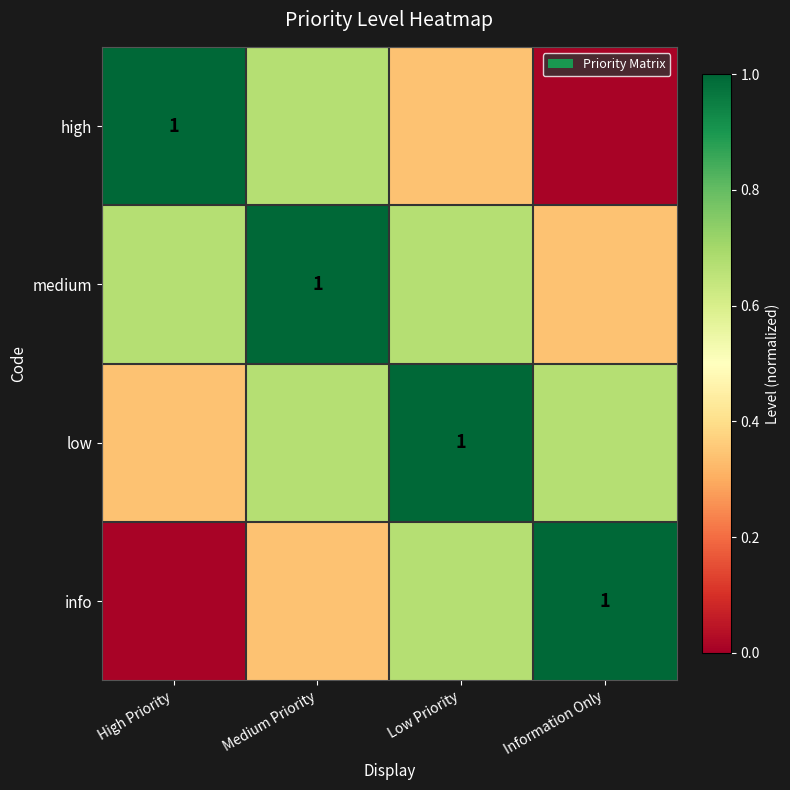

The value of medium at Medium Priority is 1.0. True or false?

True